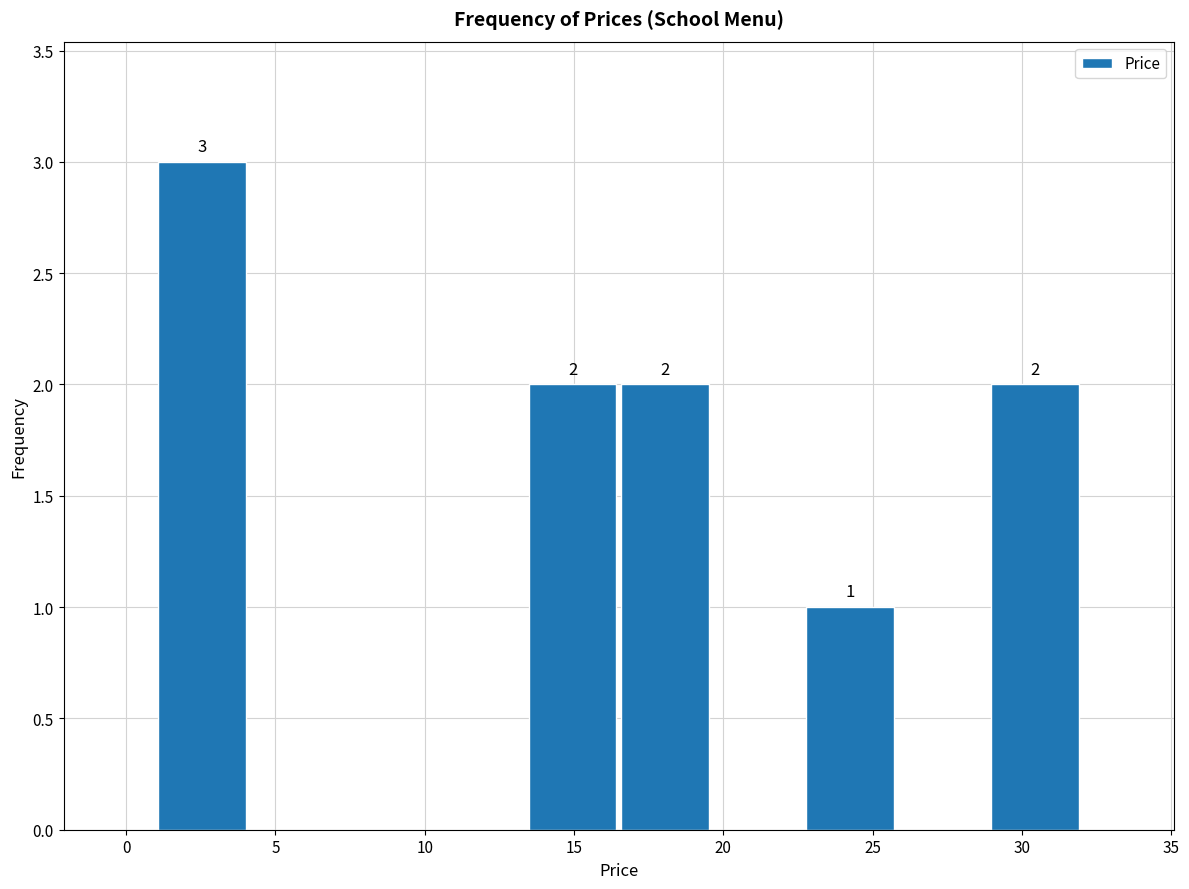

Over which range of the x-axis is the bar tallest?

1.0 to 4.1